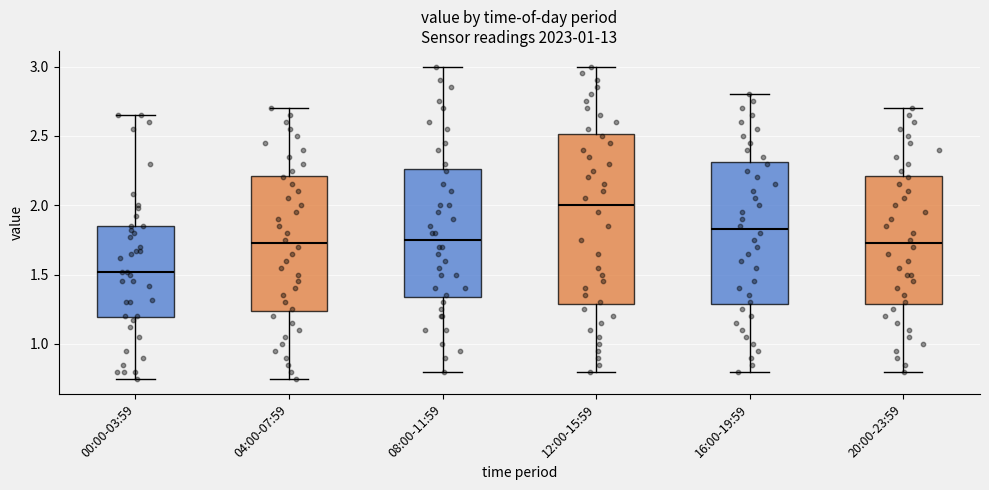

Which box has the highest median line?

12:00-15:59